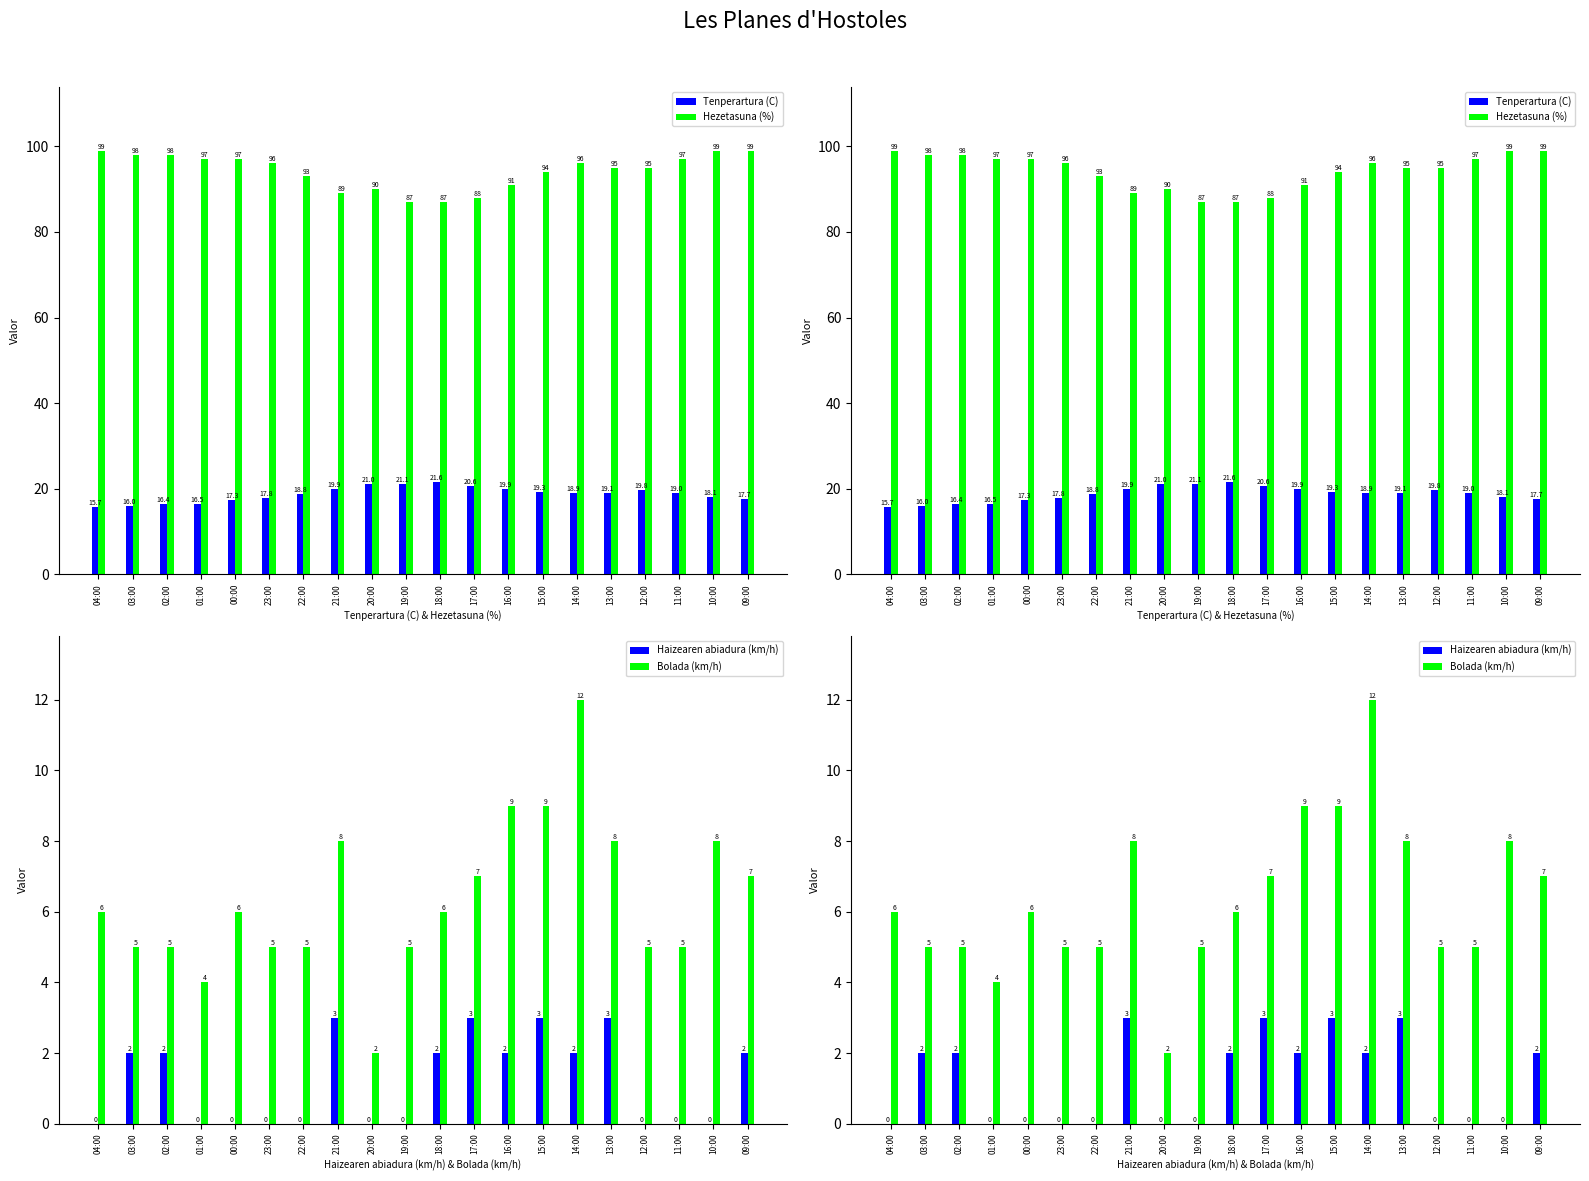

At which category is the sum across all series the highest?

14:00